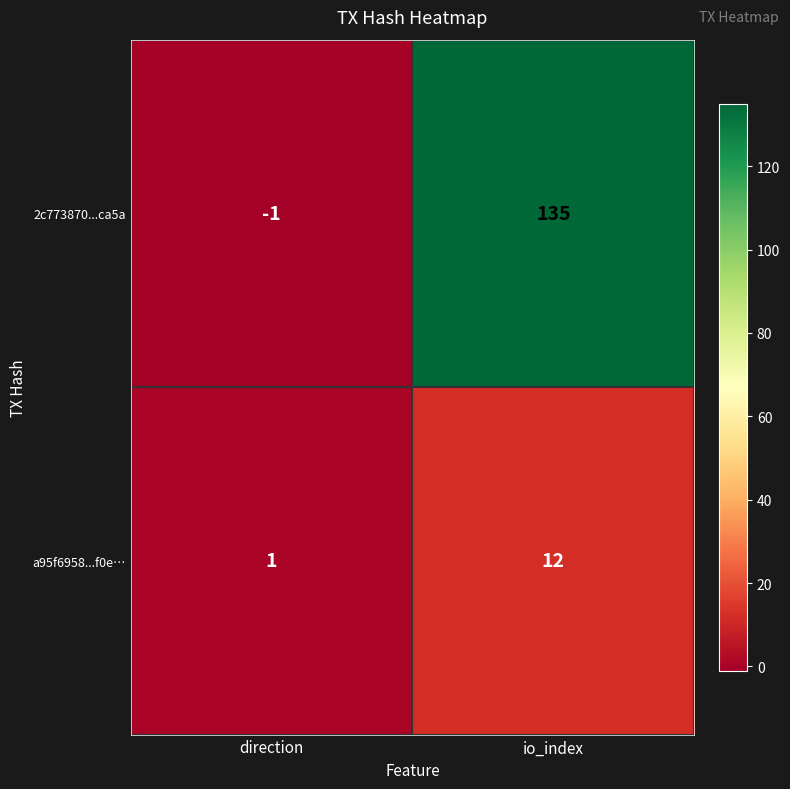

Which series has the largest total across all categories?

2c773870...ca5a